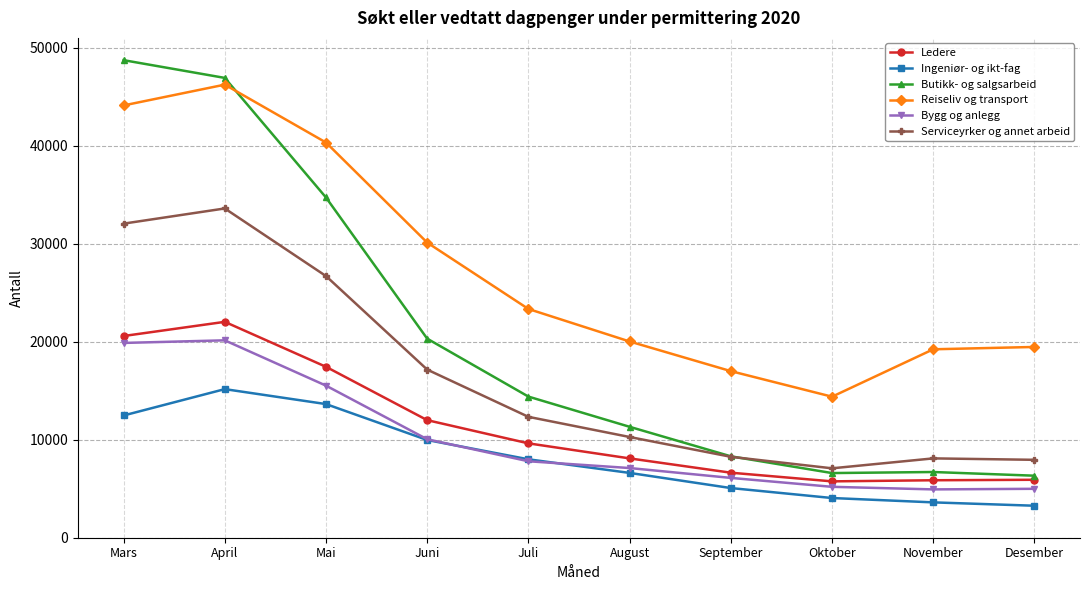

The value of Bygg og anlegg at August is 7109. True or false?

True